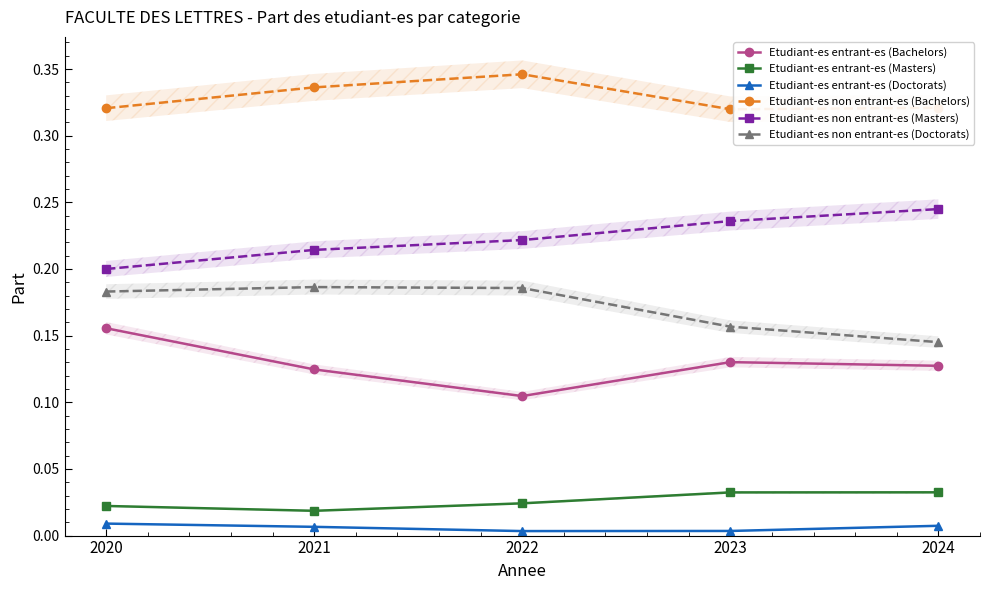

How many data points does each series have?

5